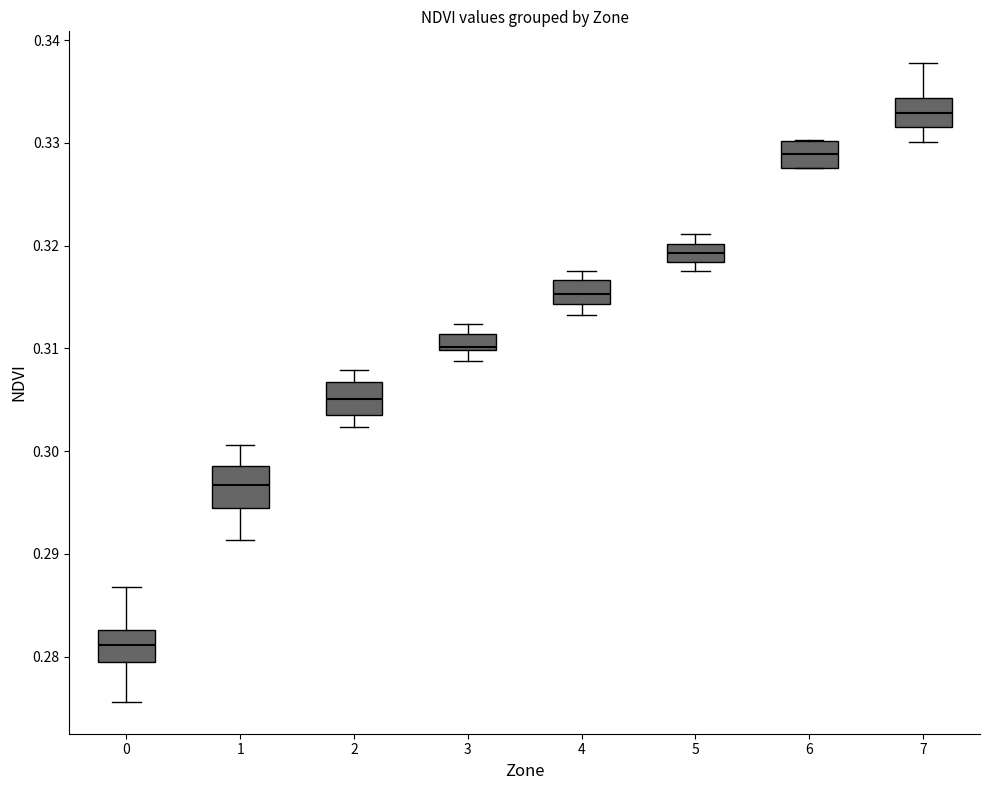

Where is the lower edge of the box at x = 4 on the y-axis? The values are not printed on the chart, so give them approximately, as read against the axis.

0.314